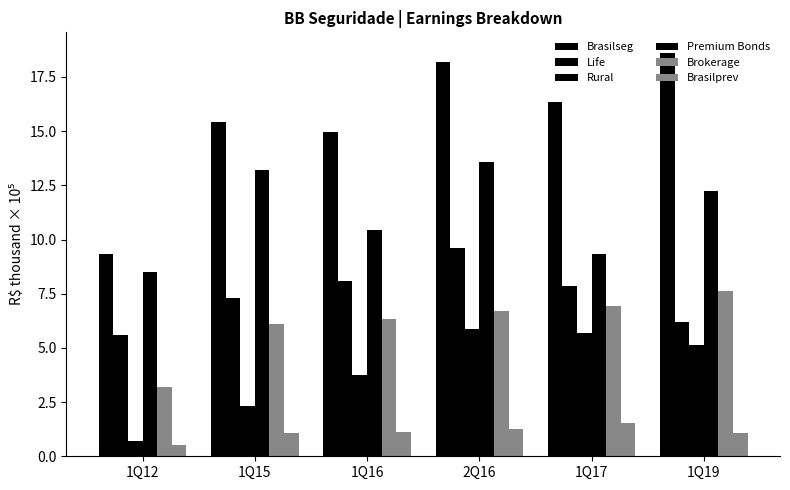

Are the bars horizontal?

No